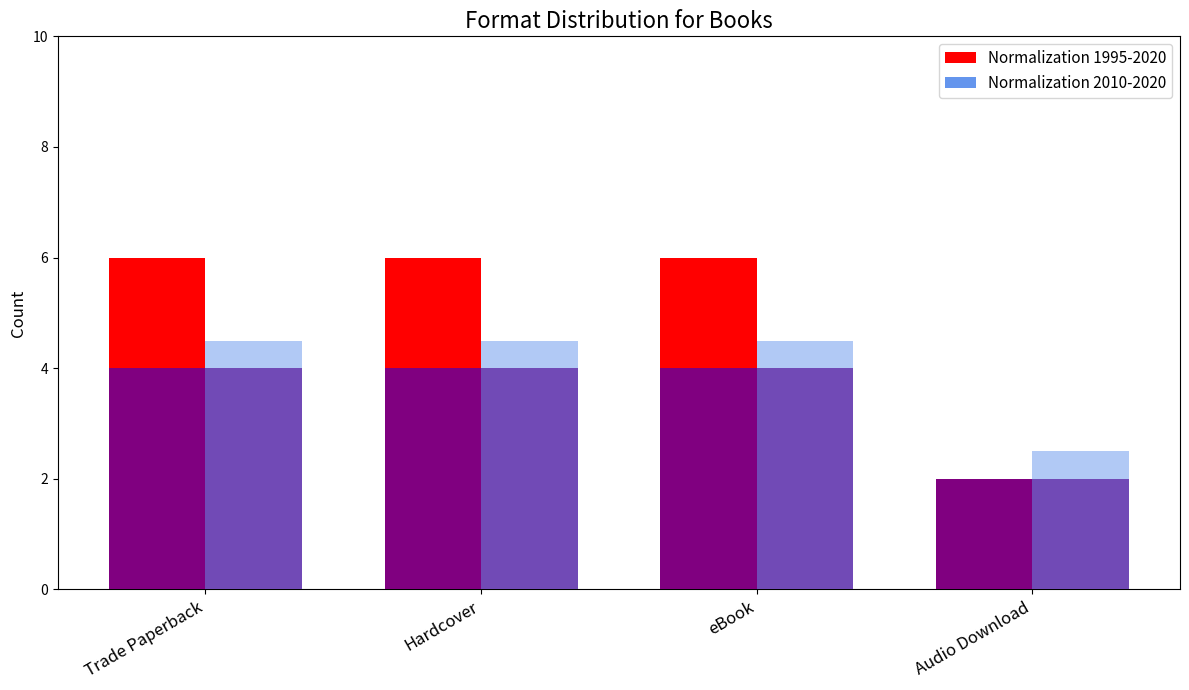

What is the greatest value displayed?

6